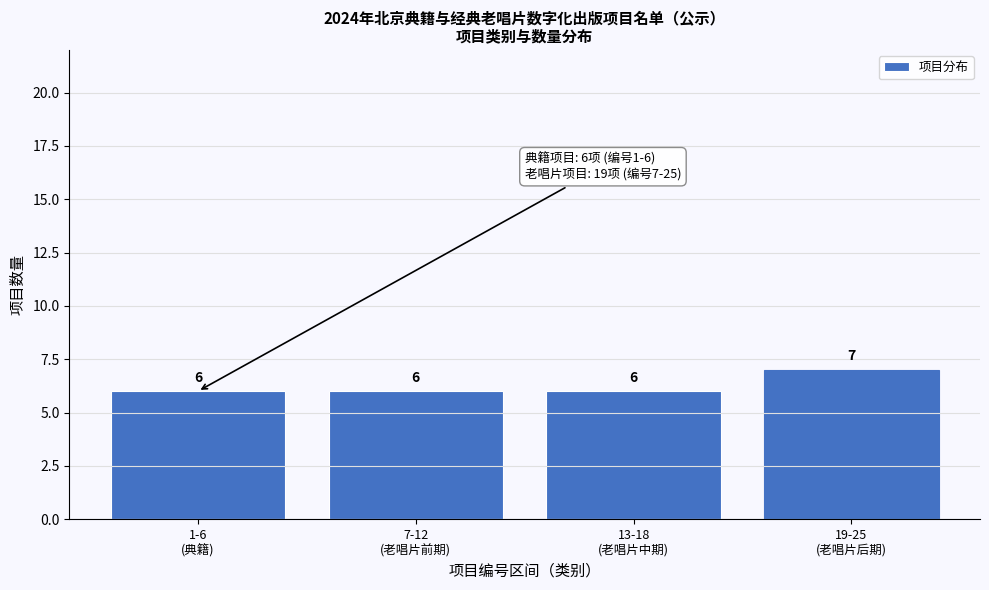

Reading right to left, what are all the values shown in this chart?

7	6	6	6